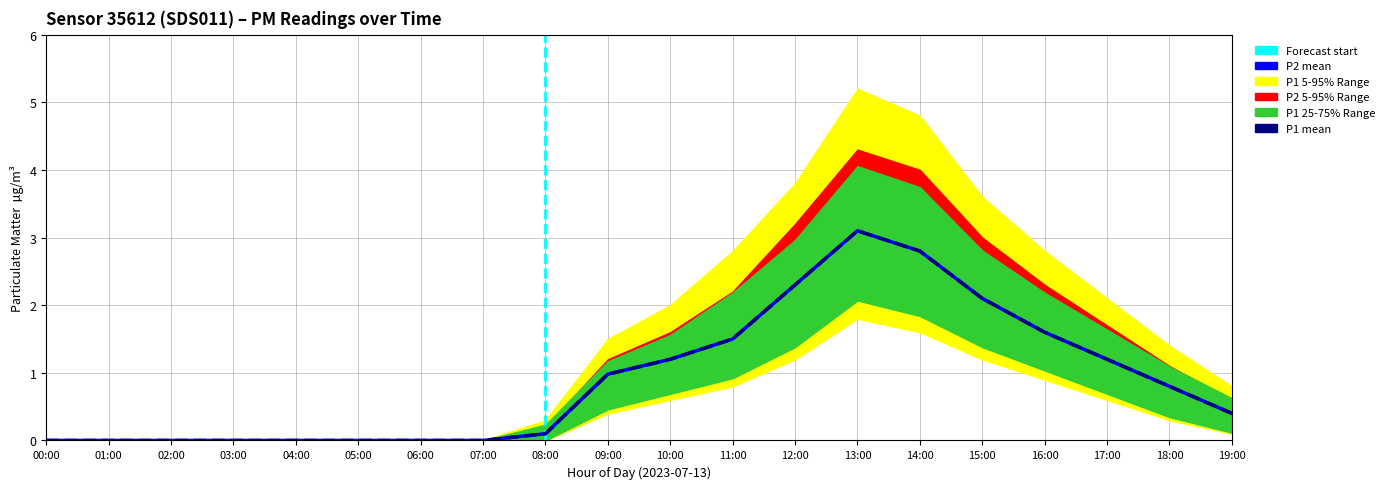

Which series changed the most between 16:00 and 18:00?

P1_upper